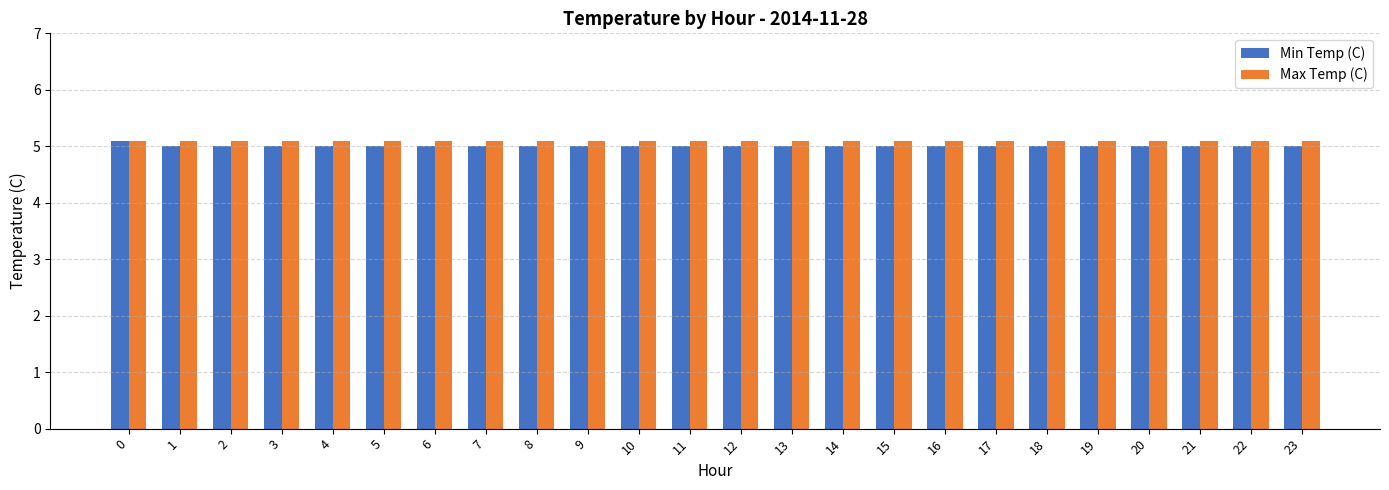

Reading left to right, transcribe all the data shown in this chart.

Min Temp (C): 0=5.1	1=5.0	2=5.0	3=5.0	4=5.0	5=5.0	6=5.0	7=5.0	8=5.0	9=5.0	10=5.0	11=5.0	12=5.0	13=5.0	14=5.0	15=5.0	16=5.0	17=5.0	18=5.0	19=5.0	20=5.0	21=5.0	22=5.0	23=5.0
Max Temp (C): 0=5.1	1=5.1	2=5.1	3=5.1	4=5.1	5=5.1	6=5.1	7=5.1	8=5.1	9=5.1	10=5.1	11=5.1	12=5.1	13=5.1	14=5.1	15=5.1	16=5.1	17=5.1	18=5.1	19=5.1	20=5.1	21=5.1	22=5.1	23=5.1